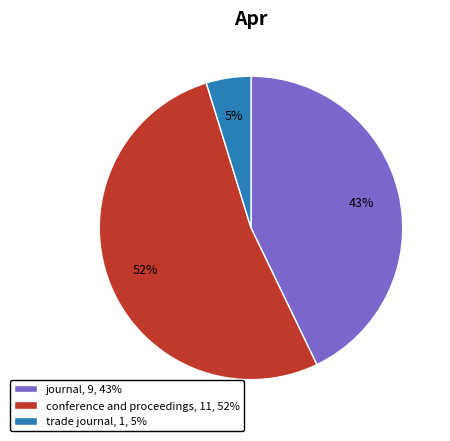

How many slices are in this pie chart?

3